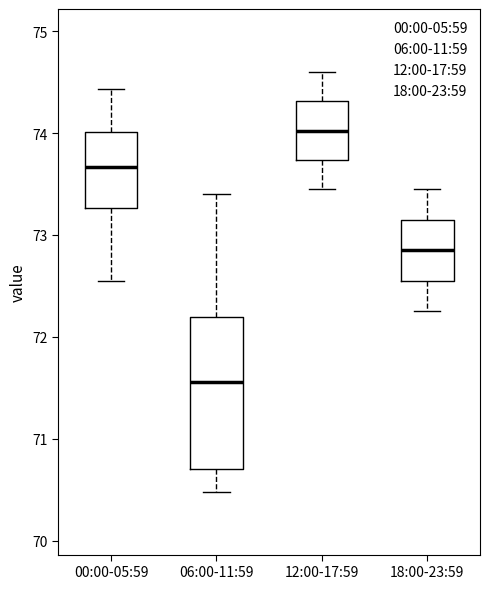

Which box is the tallest, from its lower edge to its upper edge?

06:00-11:59